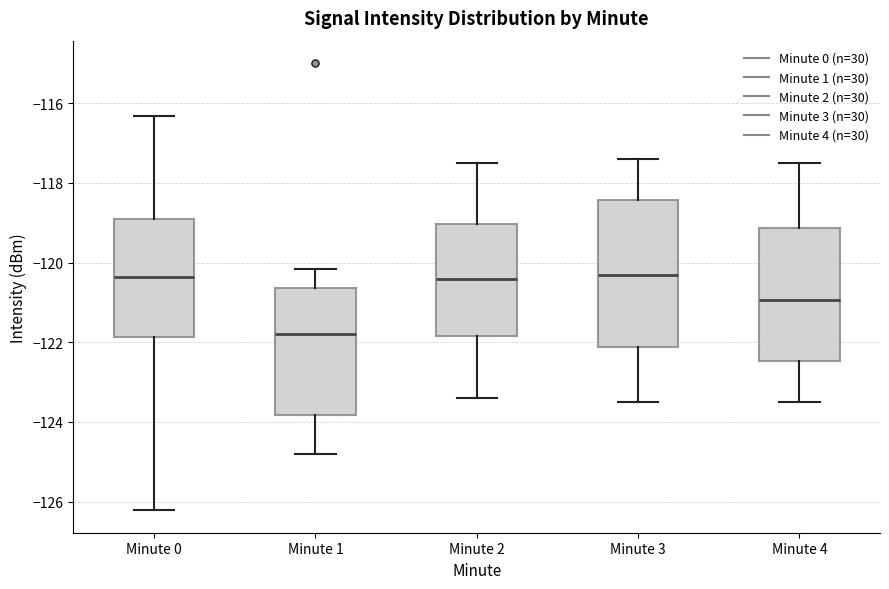

Reading left to right, transcribe this box plot: for each box, give where its median line is, the range the box spans, and where its two whiskers end, as read against the y-axis. The values are not printed on the chart, so give them approximately, as read against the axis.

Minute 0: median -120.4, box -121.8 to -119.0, whiskers -126.2 to -116.4
Minute 1: median -121.8, box -123.8 to -120.6, whiskers -124.8 to -120.2
Minute 2: median -120.4, box -121.8 to -119.0, whiskers -123.4 to -117.4
Minute 3: median -120.2, box -122.2 to -118.4, whiskers -123.4 to -117.4
Minute 4: median -121.0, box -122.4 to -119.2, whiskers -123.4 to -117.4